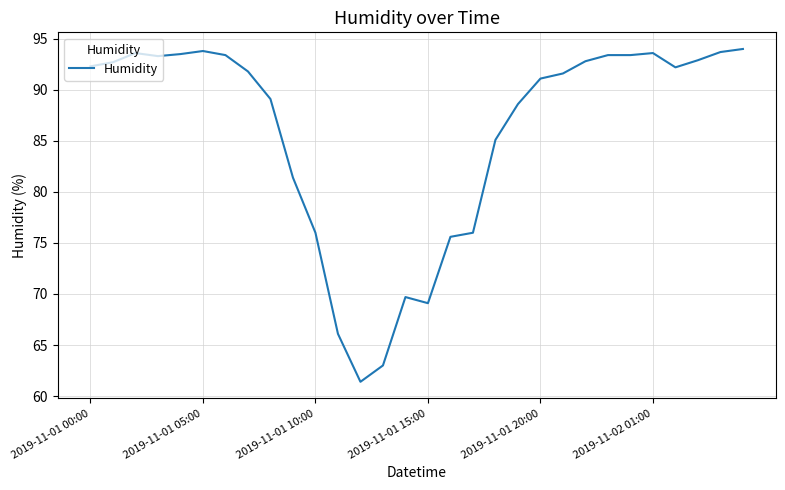

What is the difference between the maximum and minimum values?

32.6